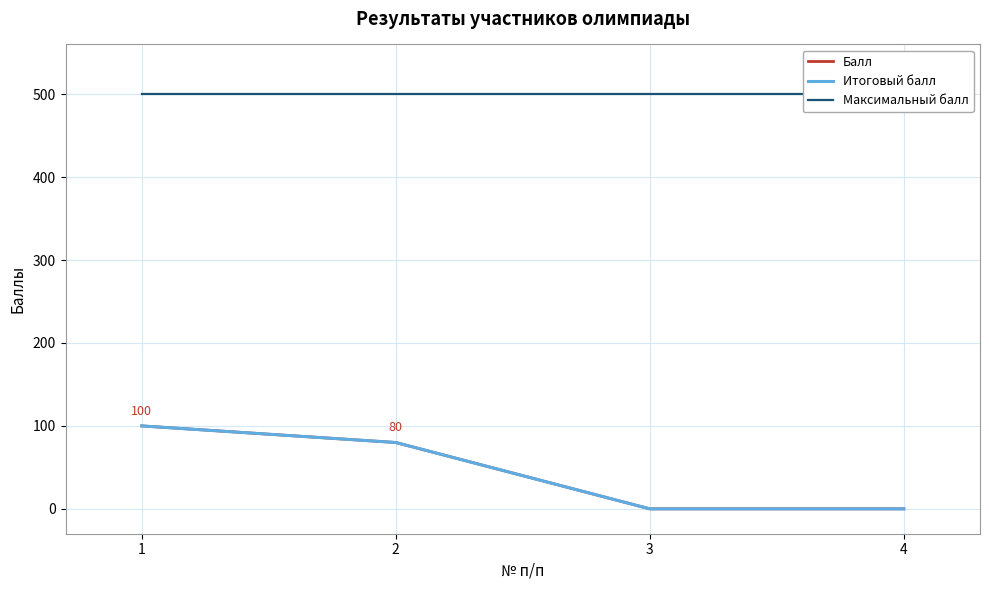

At how many categories does at least one series exceed 14?

4